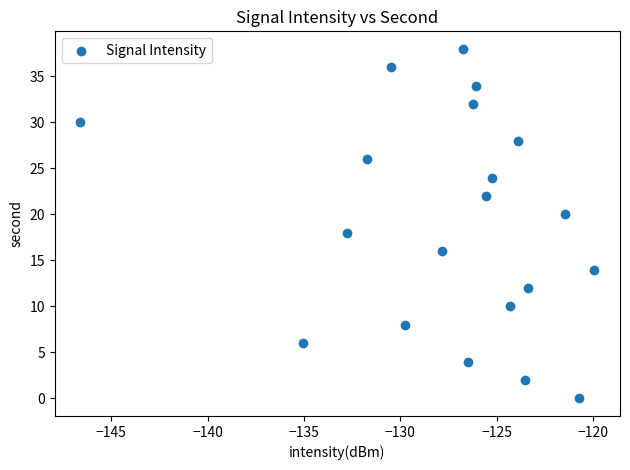

Count the number of points in this scatter plot.

20